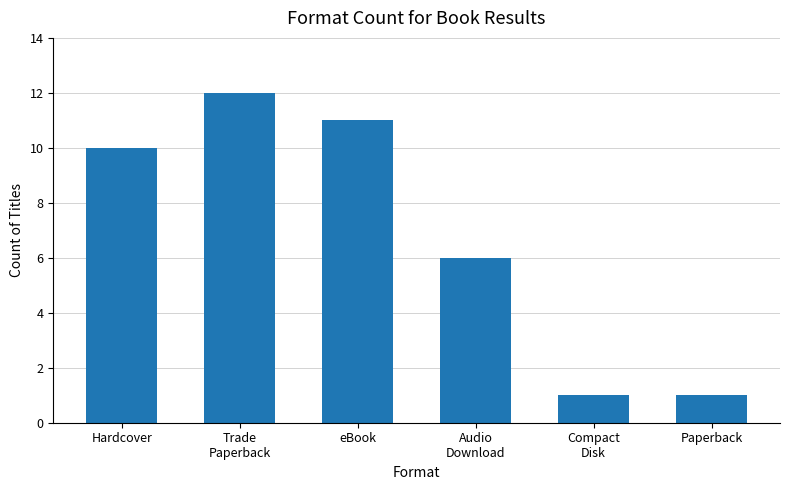

What is the label of the 6th bar from the left?

Paperback